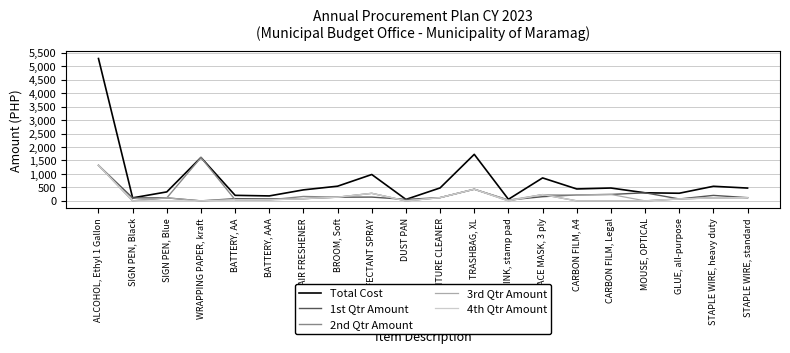

What is the difference between the maximum and minimum values in the 4th Qtr Amount series?

1322.2